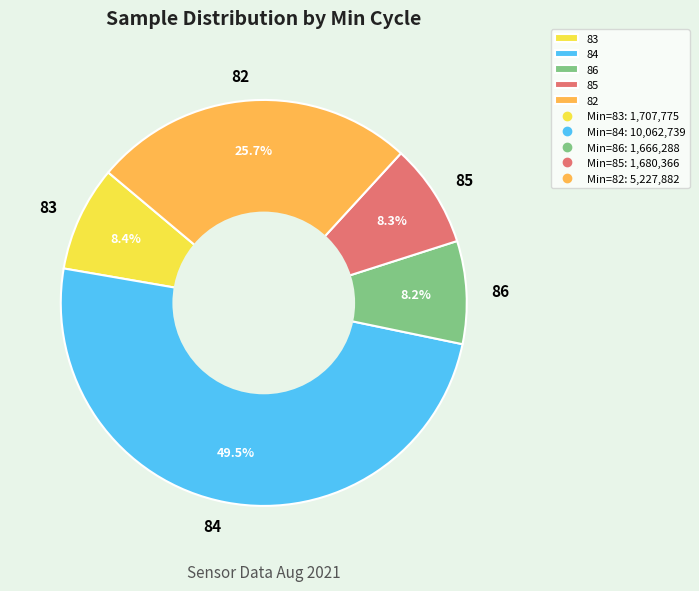

Between 82 and 84, which is larger?

84